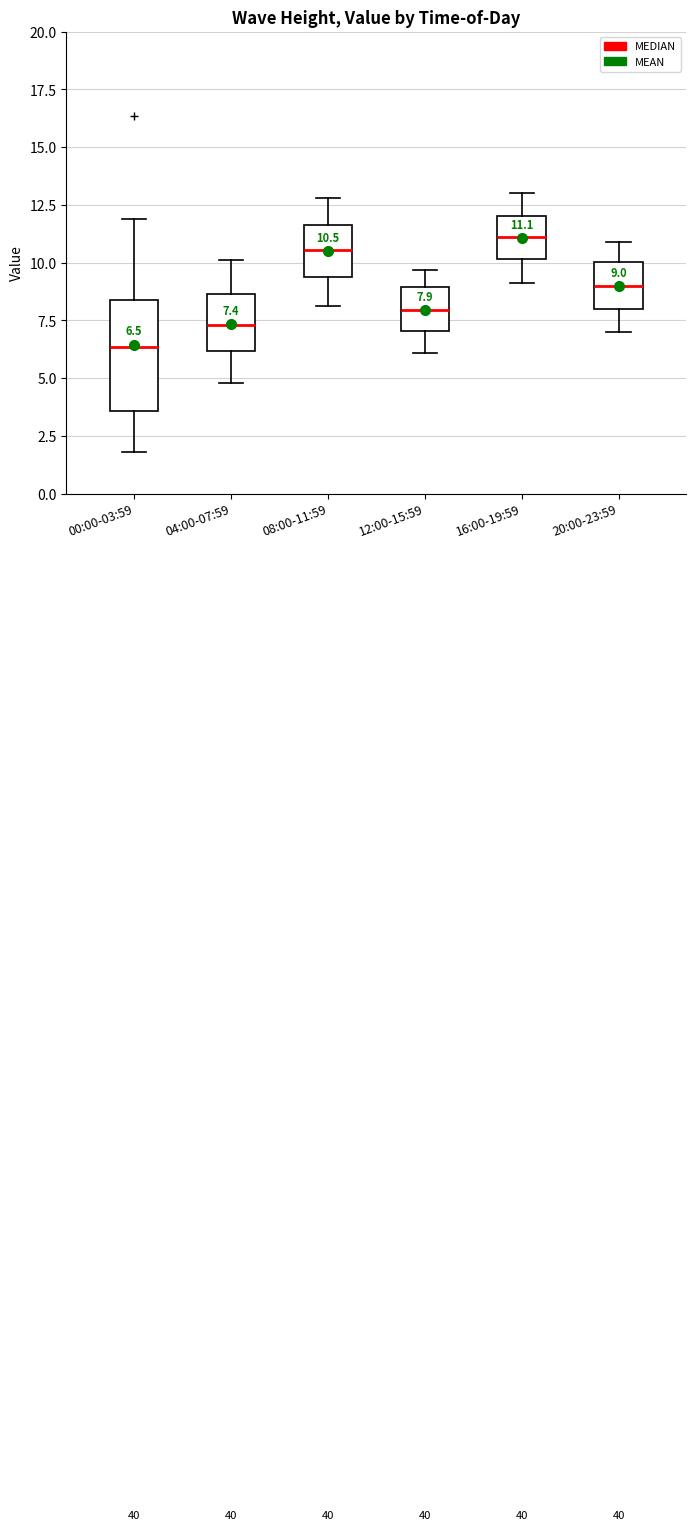

Which box has the lowest median line?

00:00-03:59